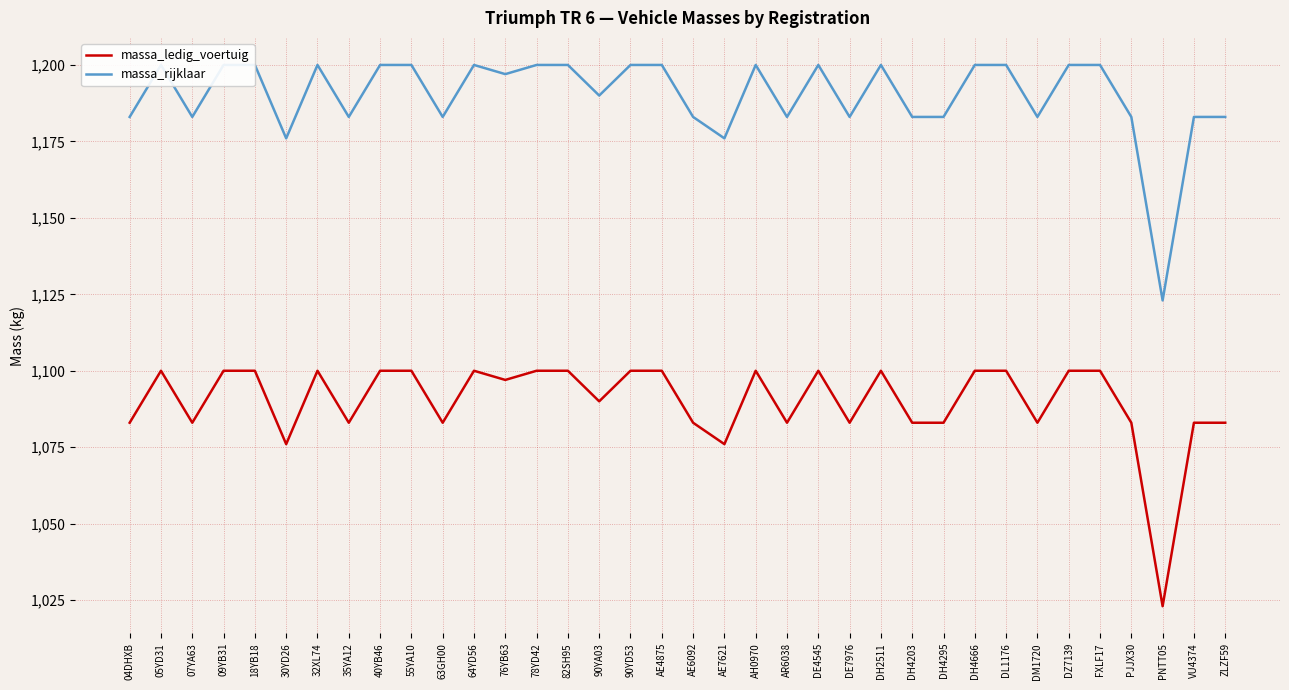

True or false: massa_ledig_voertuig and massa_rijklaar intersect in this chart.

False